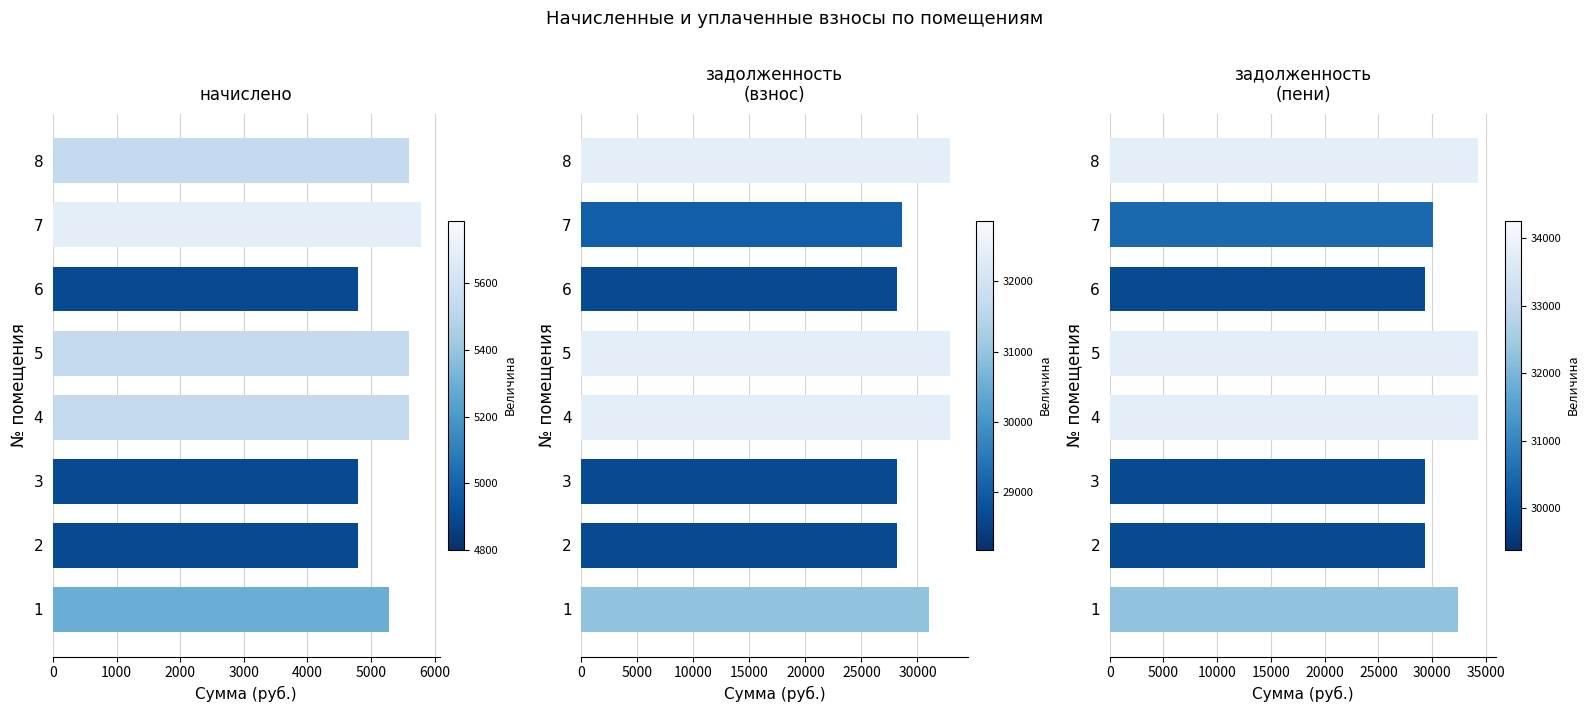

Reading left to right, extract all data points from this chart.

начислено: 5289.6	4800.0	4800.0	5596.8	5596.8	4800.0	5788.8	5596.8
задолженность
(взнос): 31058.8	28184.0	28184.0	32862.5	32862.5	28184.0	28656.6	32862.5
задолженность
(пени): 32381.2	29384.0	29384.0	34261.7	34261.7	29384.0	30103.8	34261.7